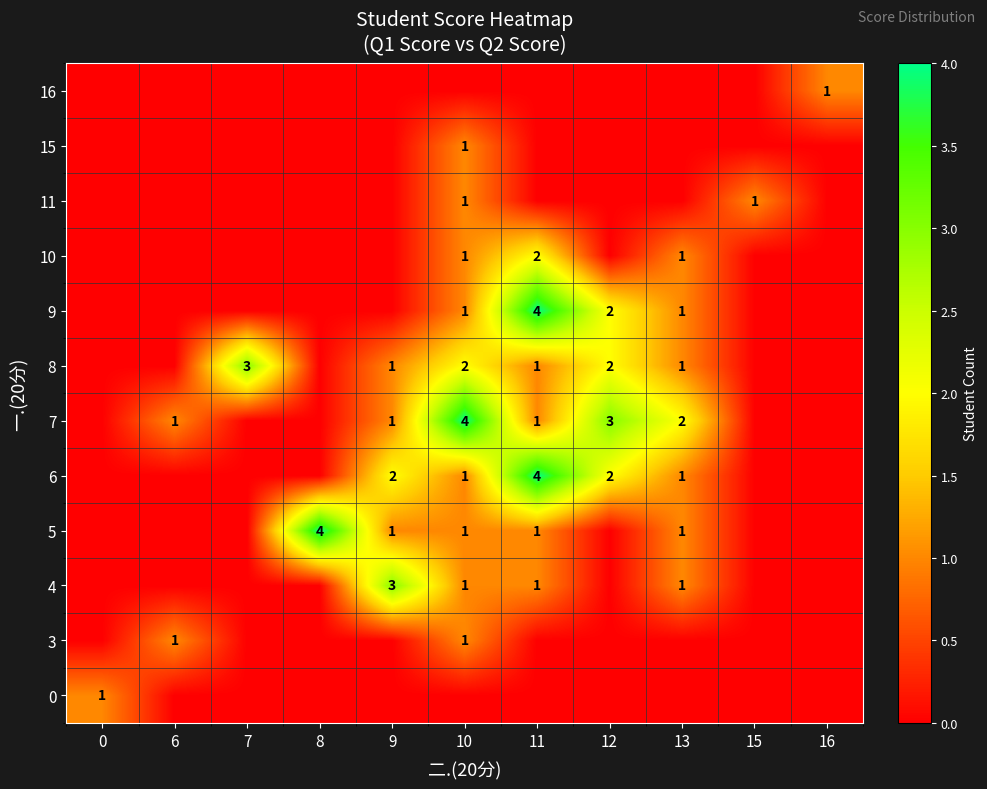

What is the spread (max minus min) of values at 13?

2